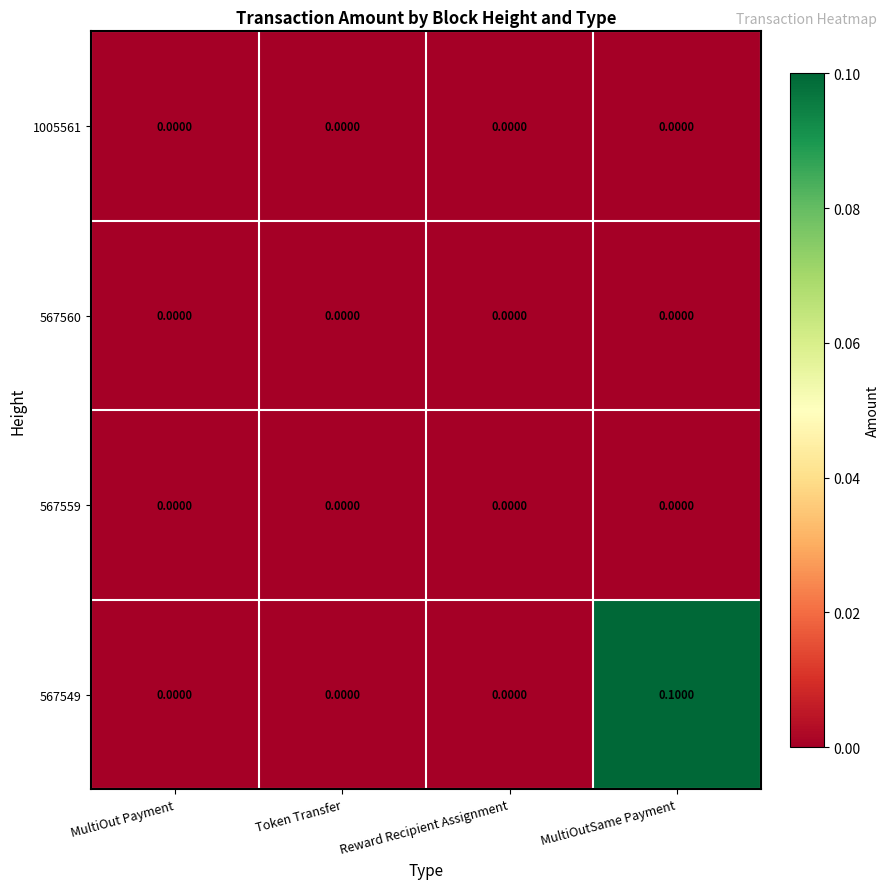

At which category is the sum across all series the highest?

MultiOutSame Payment